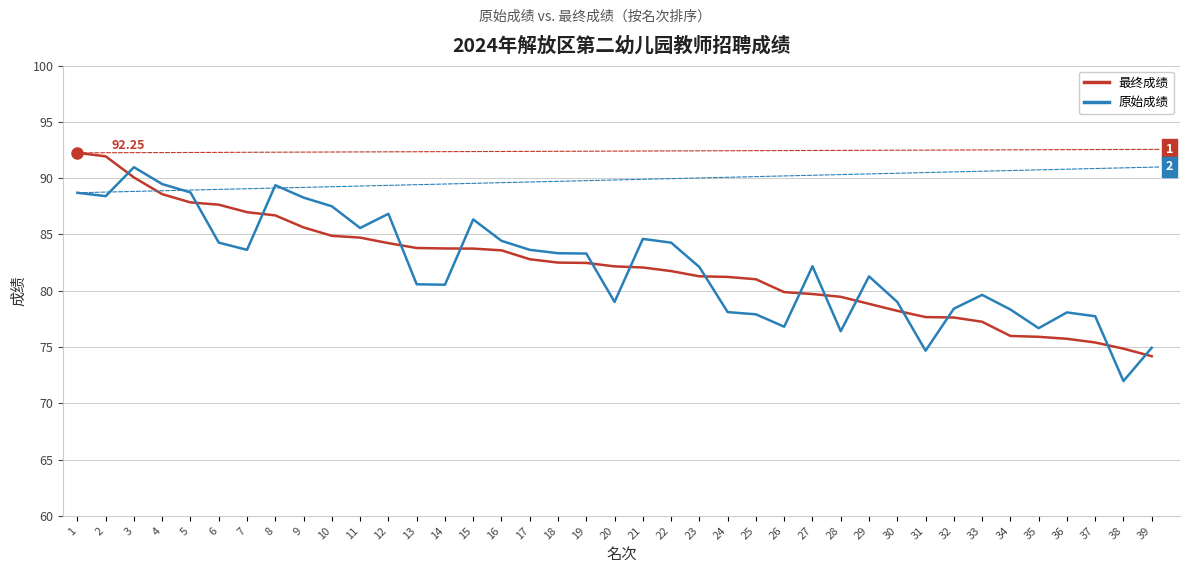

What is the difference between the maximum and minimum values in the 原始成绩 series?

19.0